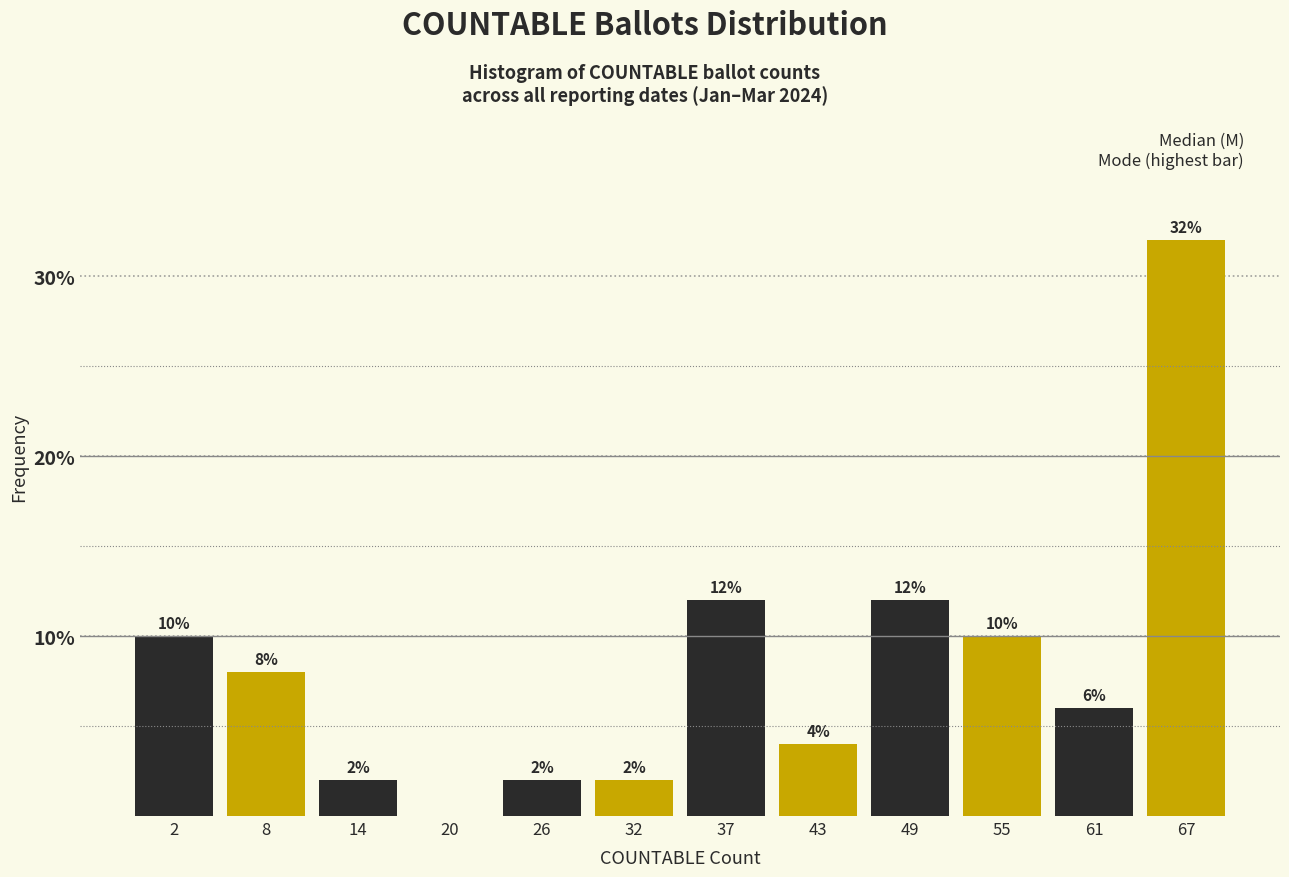

Reading right to left, transcribe all the data shown in this chart.

67=32	61=6	55=10	49=12	43=4	37=12	32=2	26=2	20=0	14=2	8=8	2=10